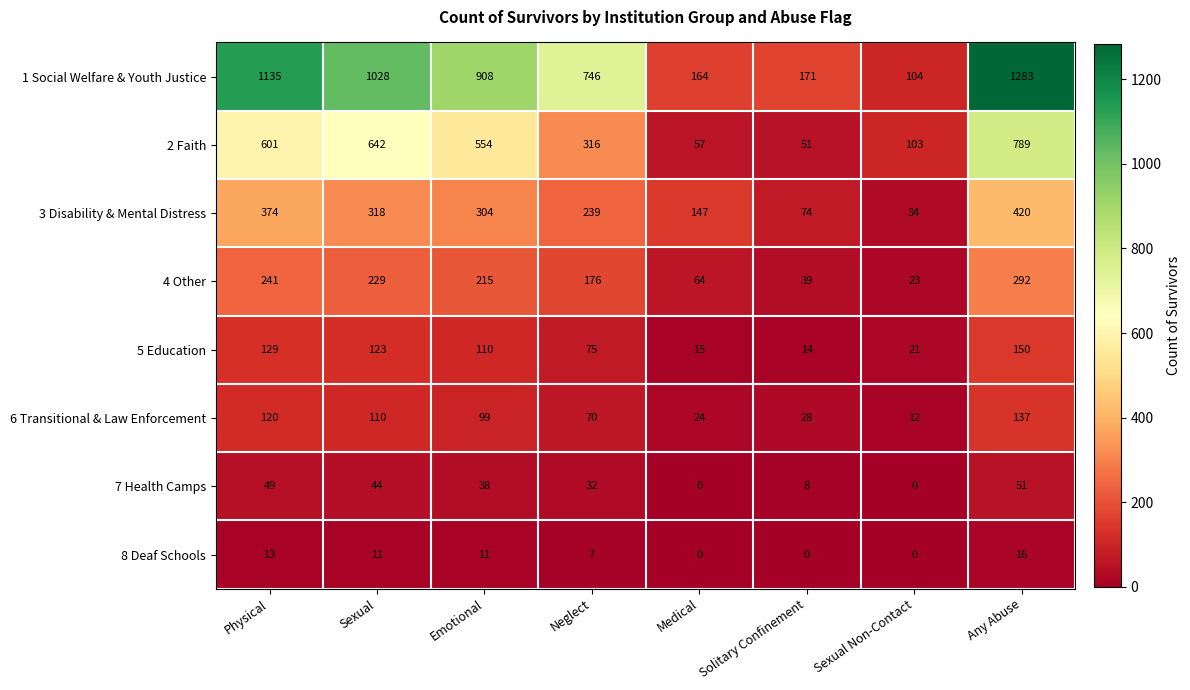

What is the difference between the maximum and minimum values in the 3 Disability & Mental Distress series?

386